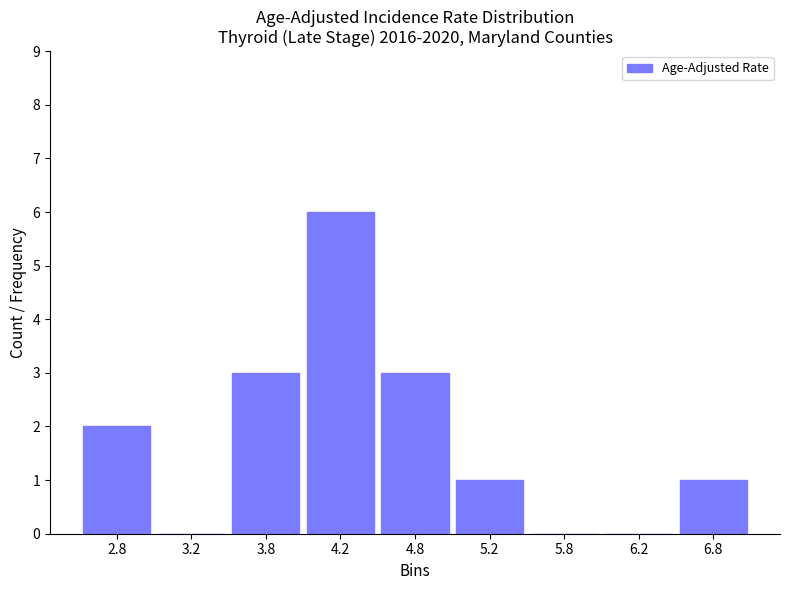

Reading left to right, extract all data points from this chart.

2.8=2	3.2=0	3.8=3	4.2=6	4.8=3	5.2=1	5.8=0	6.2=0	6.8=1